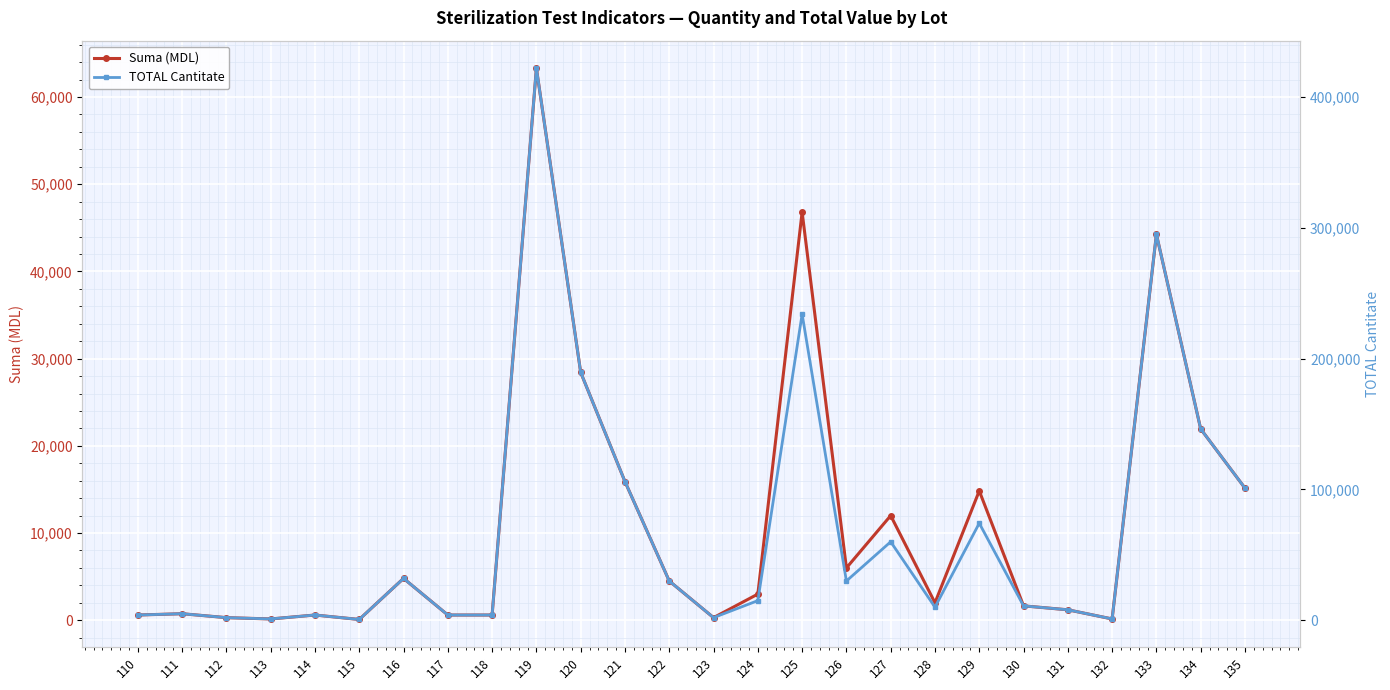

True or false: Suma (MDL) and TOTAL Cantitate intersect in this chart.

False